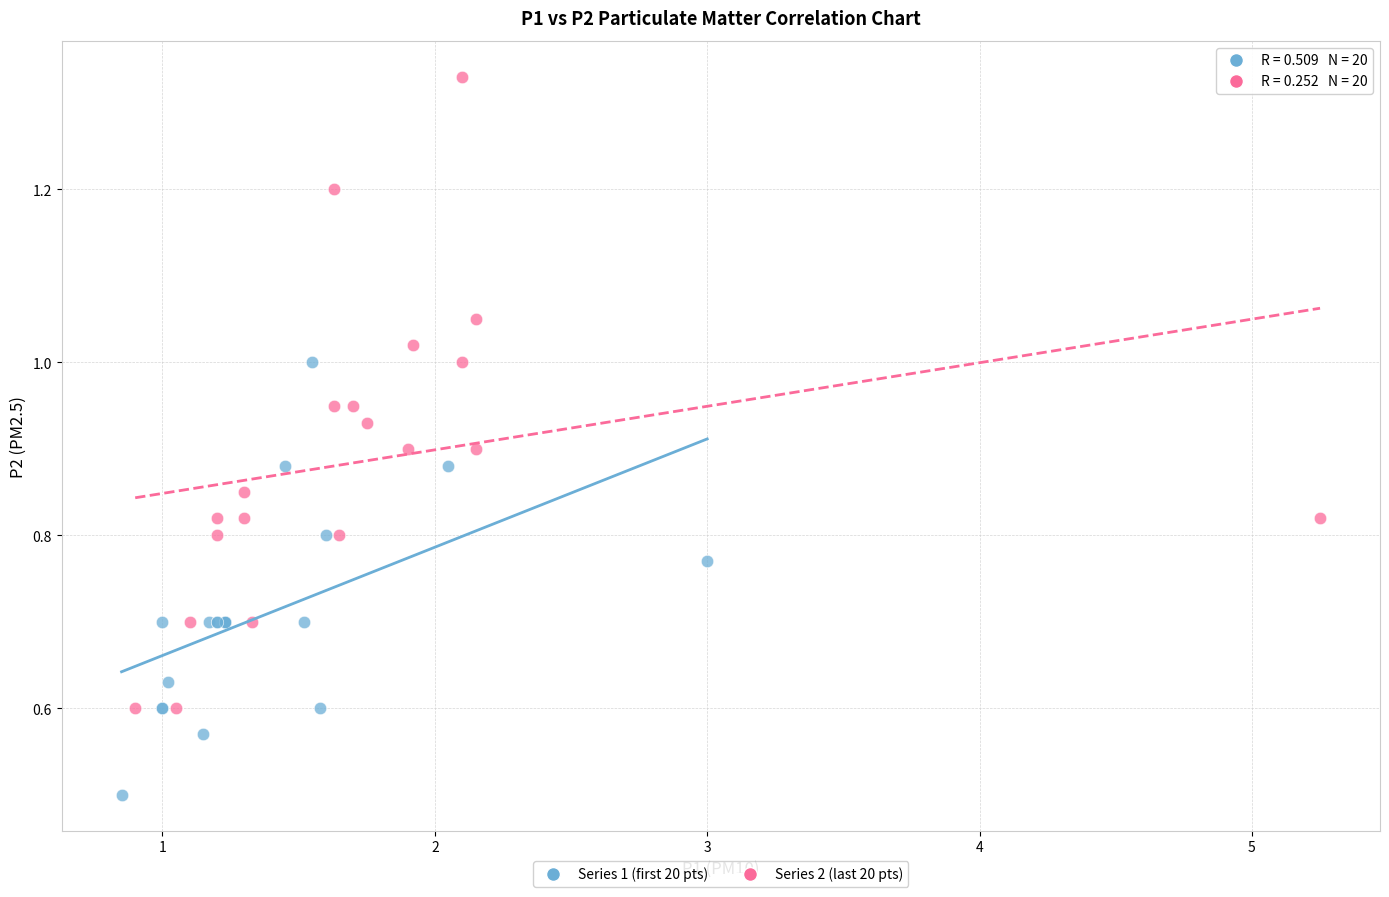

Which series reaches the maximum Y coordinate?

Series 2 (last 20 pts)